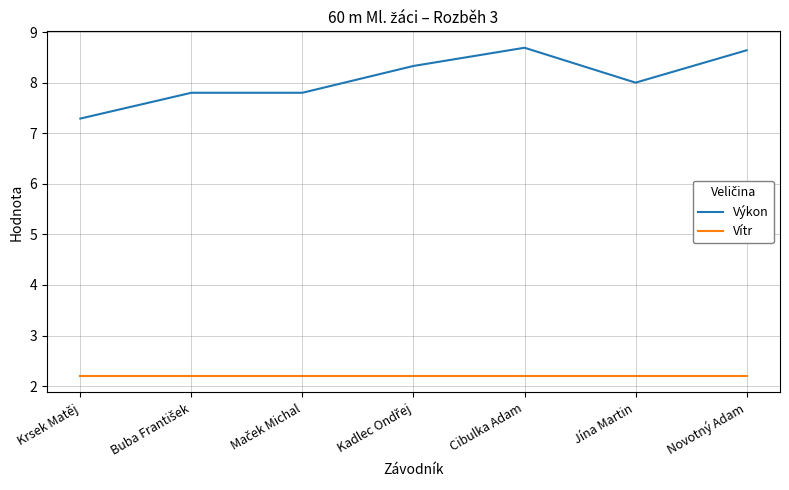

What value does the Vítr series have at Jína Martin?

2.2